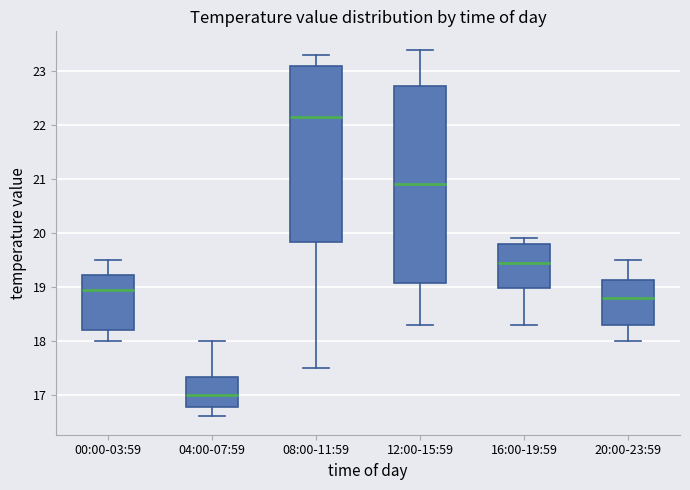

Reading left to right, read every box against the y-axis: the position of its median line, the range the box covers, and the ends of its whiskers. The values are not printed on the chart, so give them approximately, as read against the axis.

00:00-03:59: median 19.0, box 18.2 to 19.2, whiskers 18.0 to 19.5
04:00-07:59: median 17.0, box 16.8 to 17.3, whiskers 16.6 to 18.0
08:00-11:59: median 22.2, box 19.8 to 23.1, whiskers 17.5 to 23.3
12:00-15:59: median 20.9, box 19.1 to 22.7, whiskers 18.3 to 23.4
16:00-19:59: median 19.5, box 19.0 to 19.8, whiskers 18.3 to 19.9
20:00-23:59: median 18.8, box 18.3 to 19.1, whiskers 18.0 to 19.5